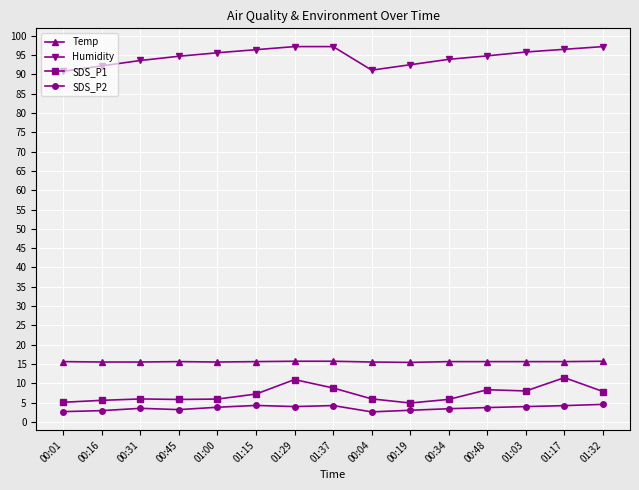

At how many categories does at least one series exceed 64?

15